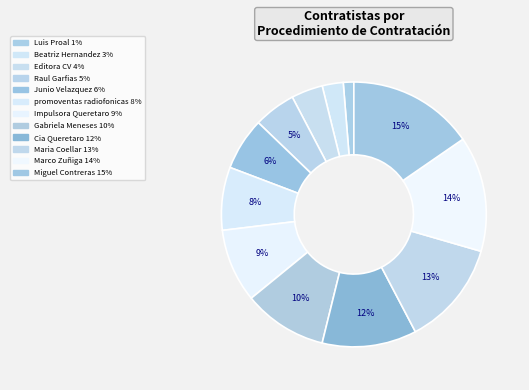

To the nearest percent, what is the difference between the largest and smallest slice percentages?

14%